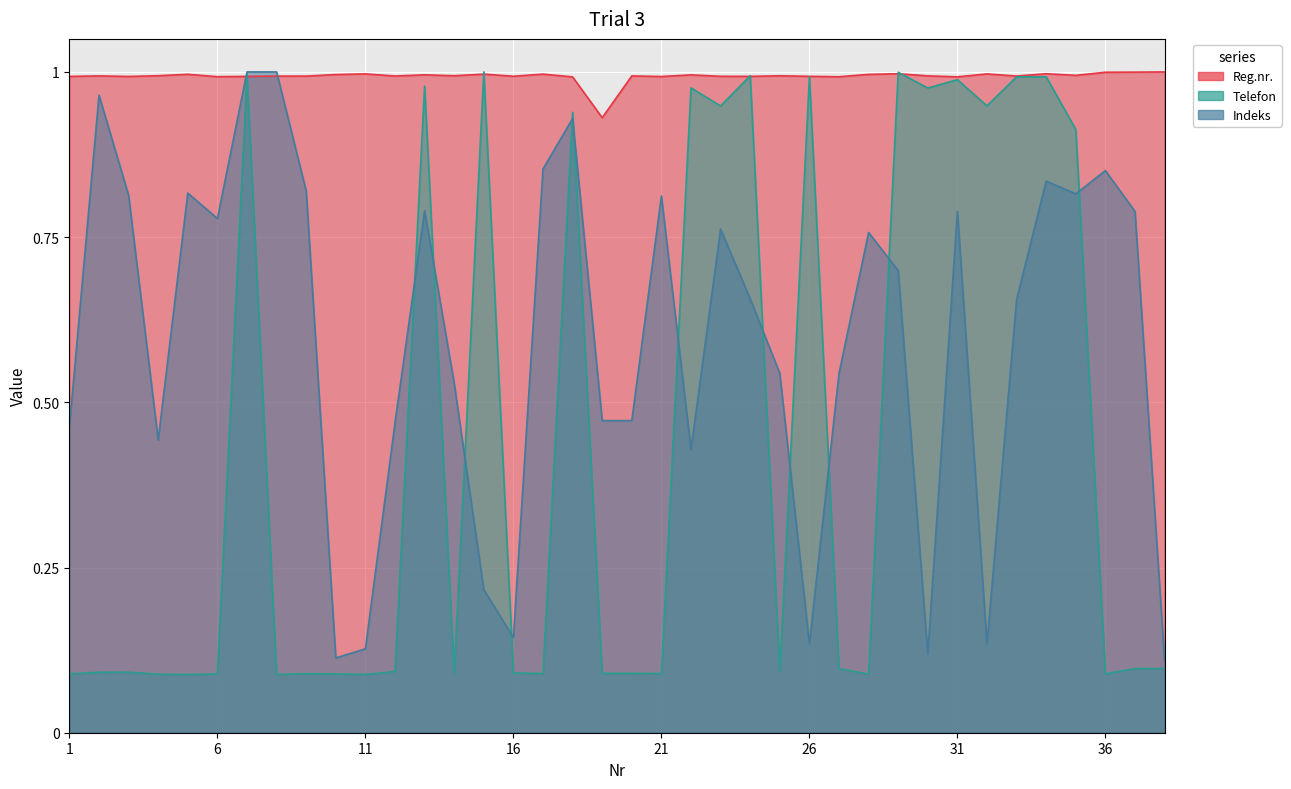

At which category does Telefon reach its first local peak?

3